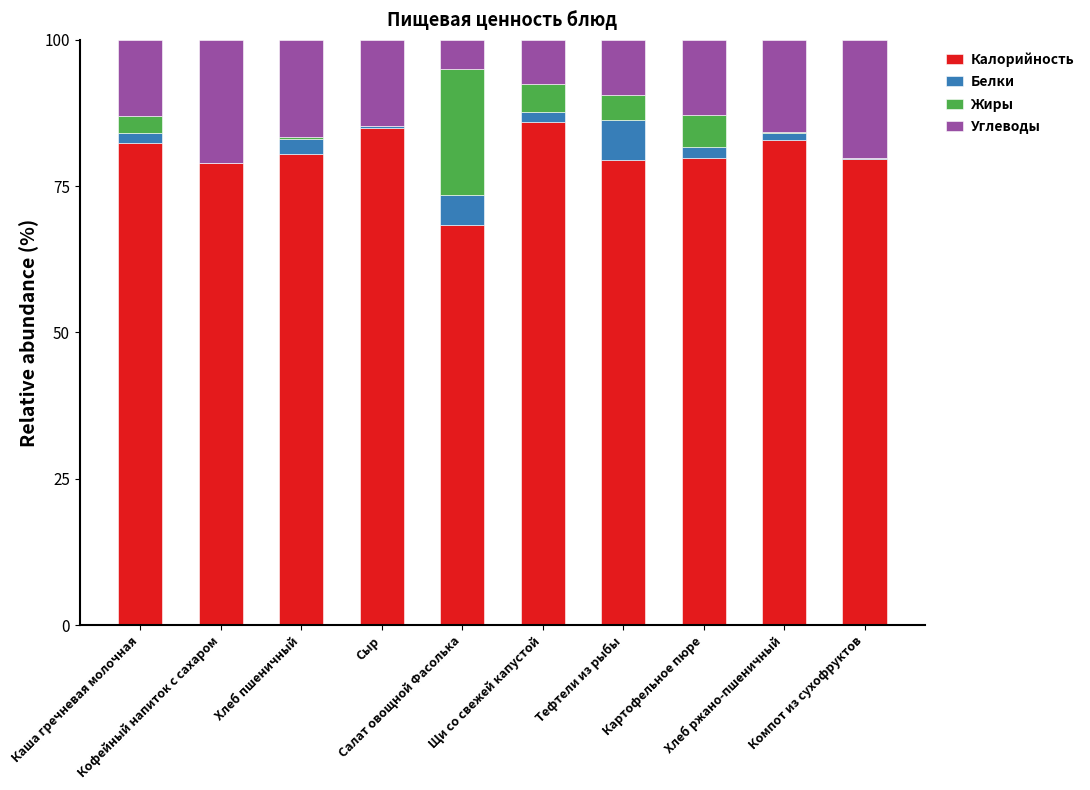

Are the bars grouped side by side (vs. stacked)?

No